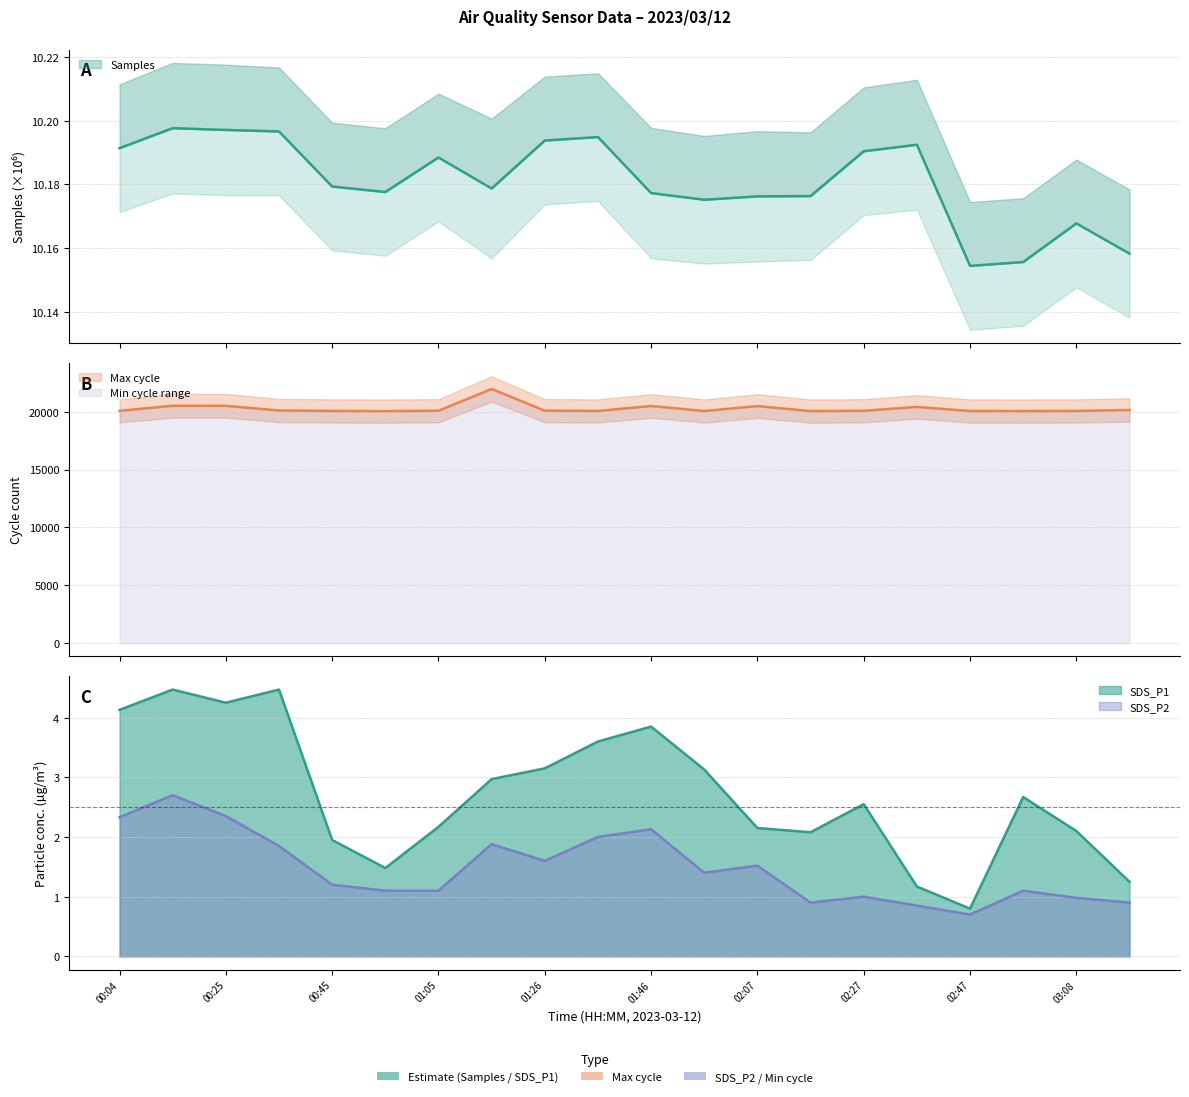

What is the value of the SDS_P1 point at the 5th from the left?

1.9